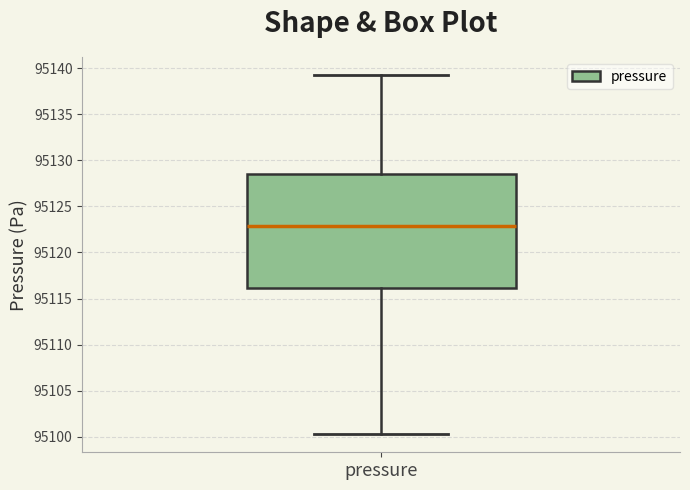

Transcribe this box plot: give where the median line is, the range the box spans, and where the two whiskers end, as read against the y-axis. The values are not printed on the chart, so give them approximately, as read against the axis.

median 95123.0, box 95116.0 to 95128.5, whiskers 95100.5 to 95139.5